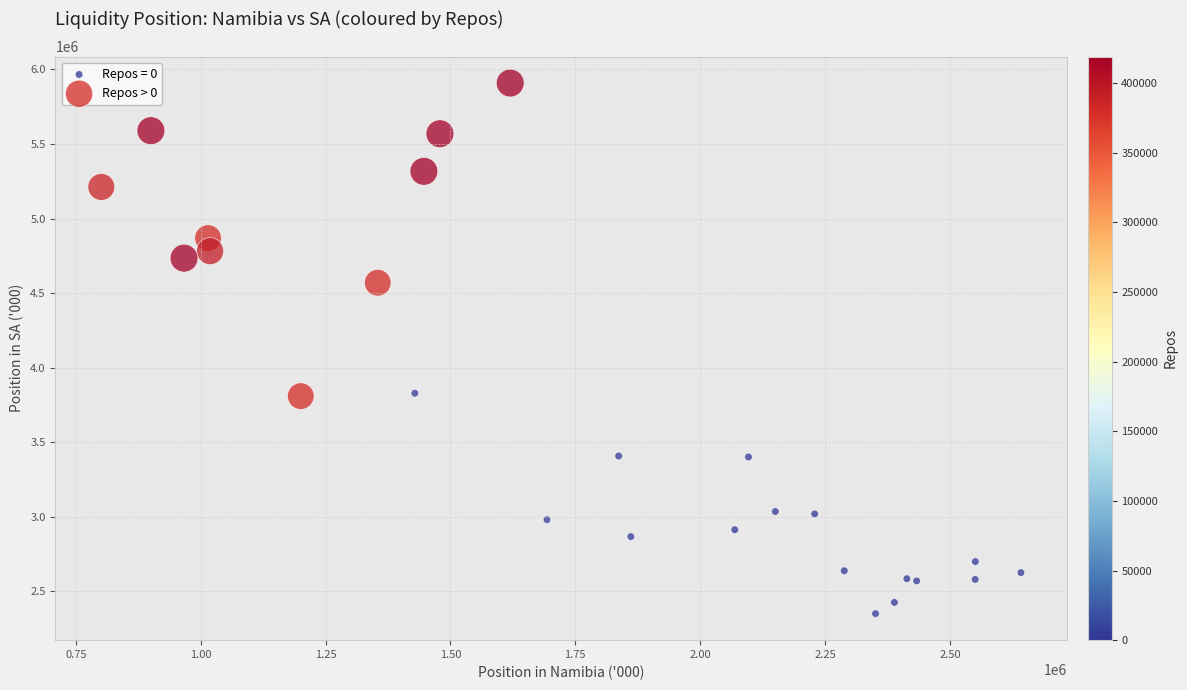

Which series contains the highest Y value?

Repos > 0